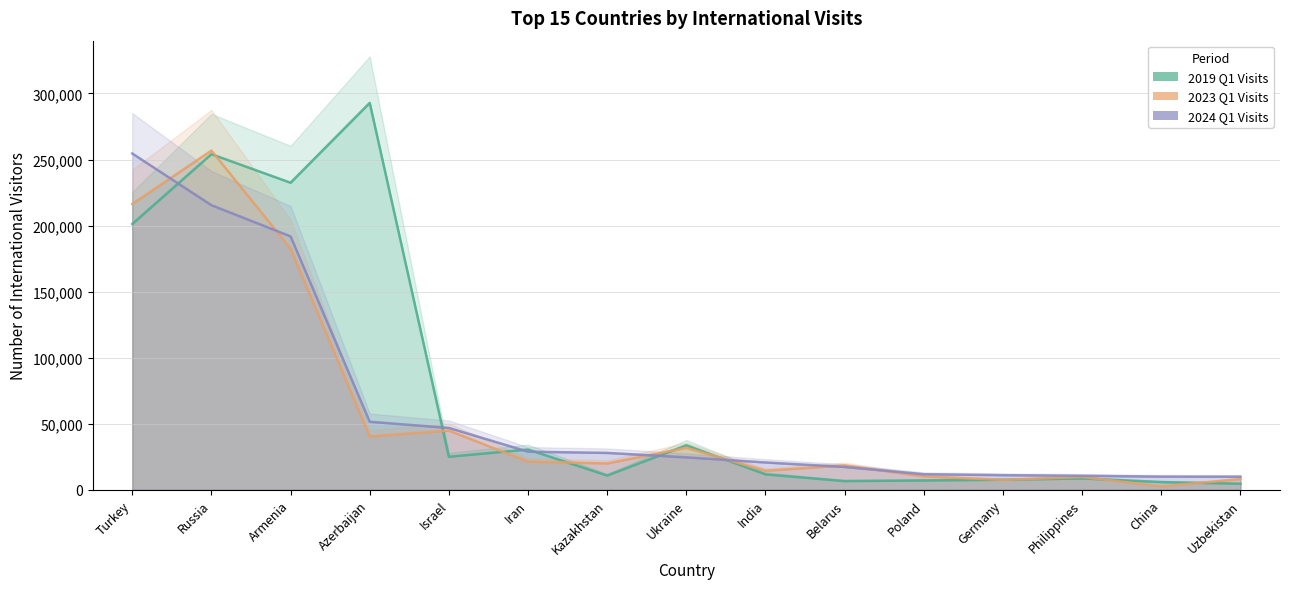

Which series has the widest spread of values?

2019 Q1 Visits